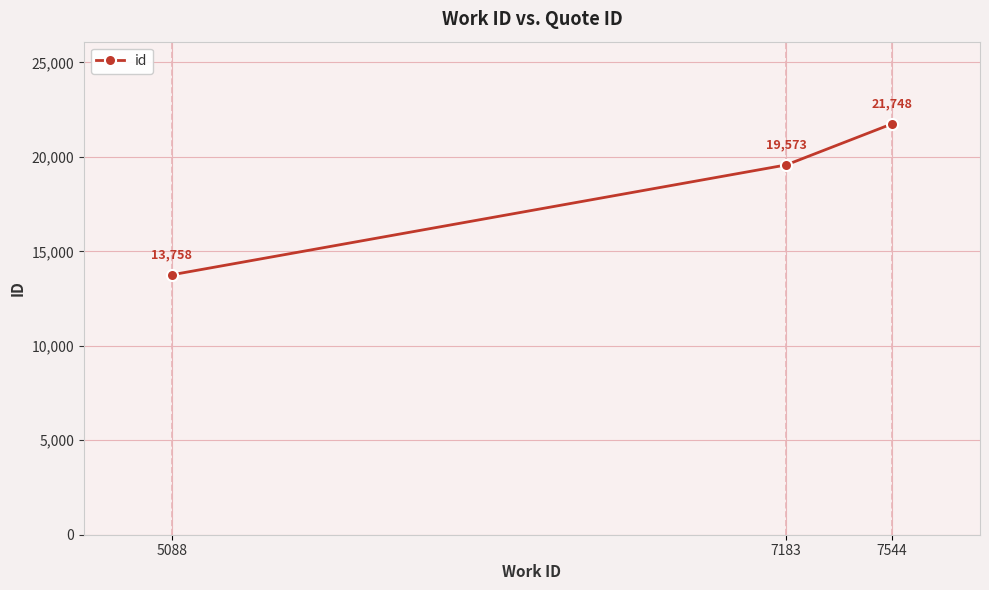

What is the ratio of the value at 7544 to the value at 7183?

1.1